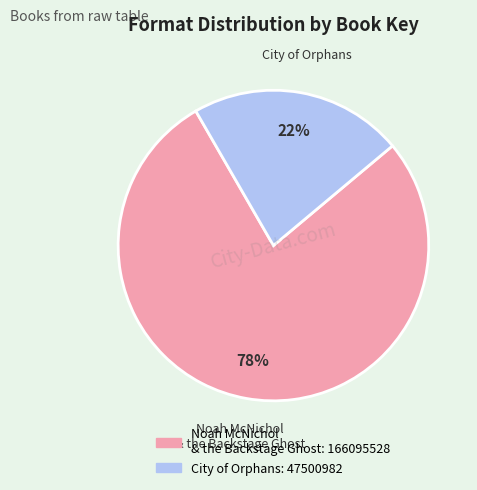

How many segments does this pie chart have?

2